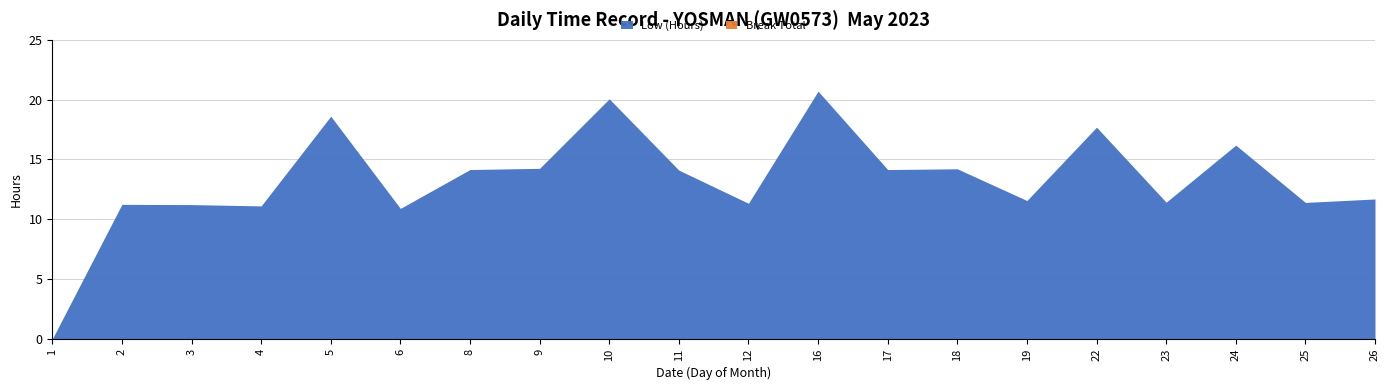

At which category is the sum across all series the highest?

16